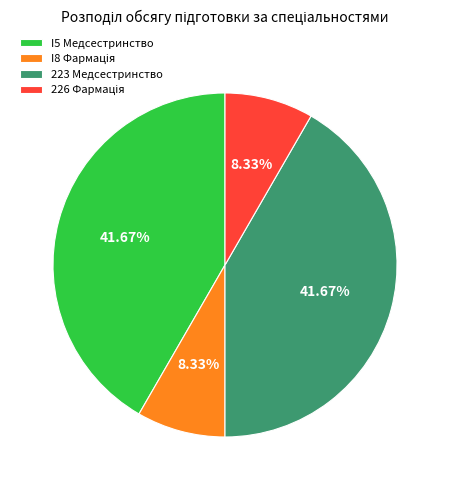

Does 223 Медсестринство represent more than half of the total?

No